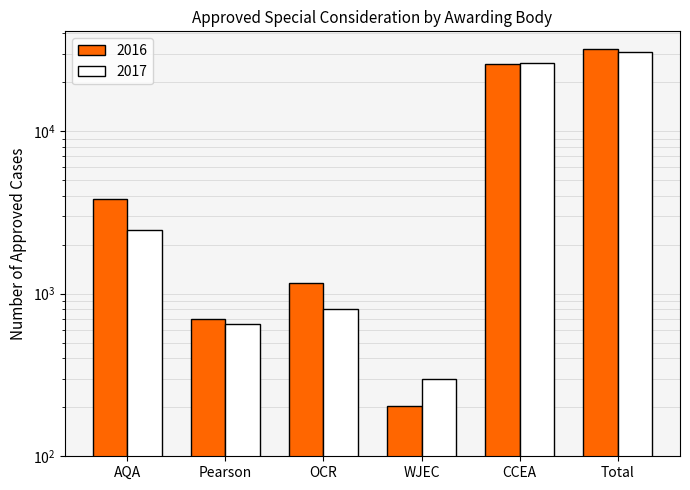

At how many categories does at least one series exceed 18187?

2